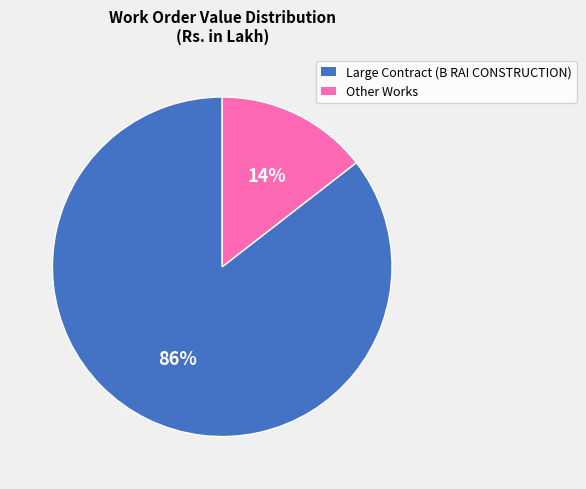

To the nearest percent, what is the average slice percentage?

50%